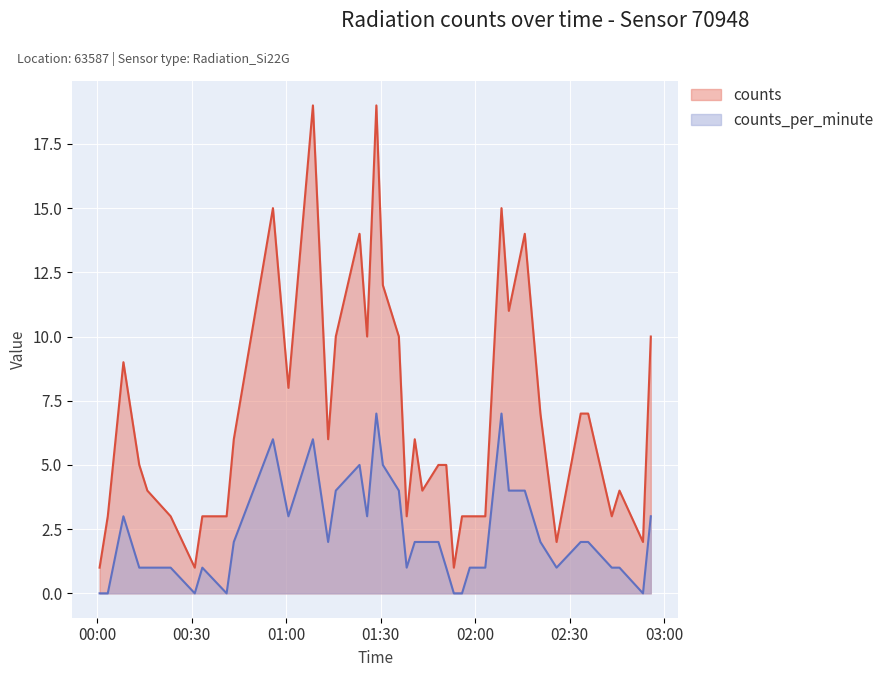

Rank the series by their maximum value, from highest to lowest.

counts, counts_per_minute